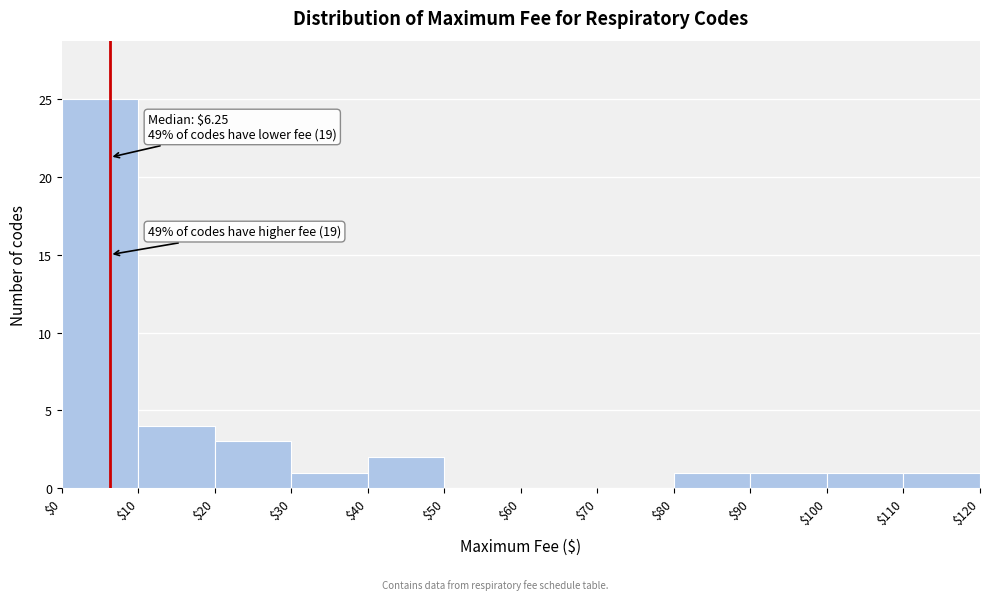

Over which range of the x-axis is the bar tallest?

$0 to $10